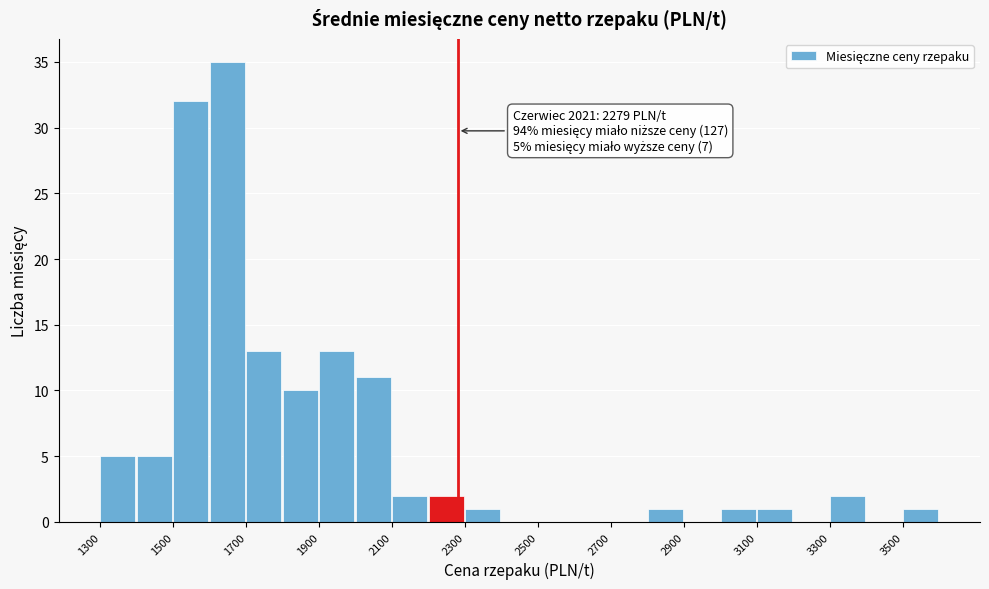

Over which range of the x-axis is the bar tallest?

1600 to 1700